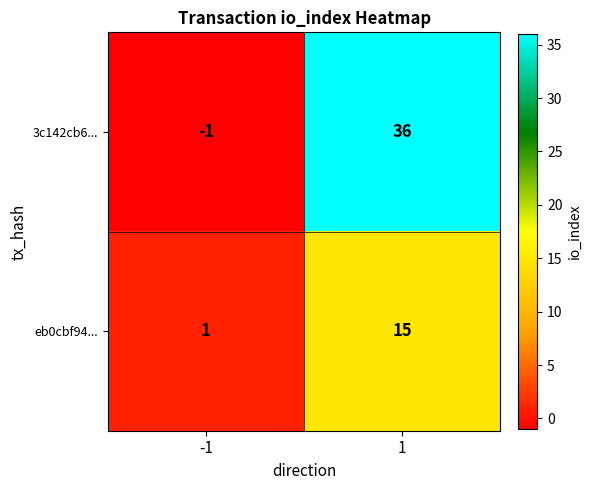

List the series in order of their peak value, highest first.

3c142cb6..., eb0cbf94...